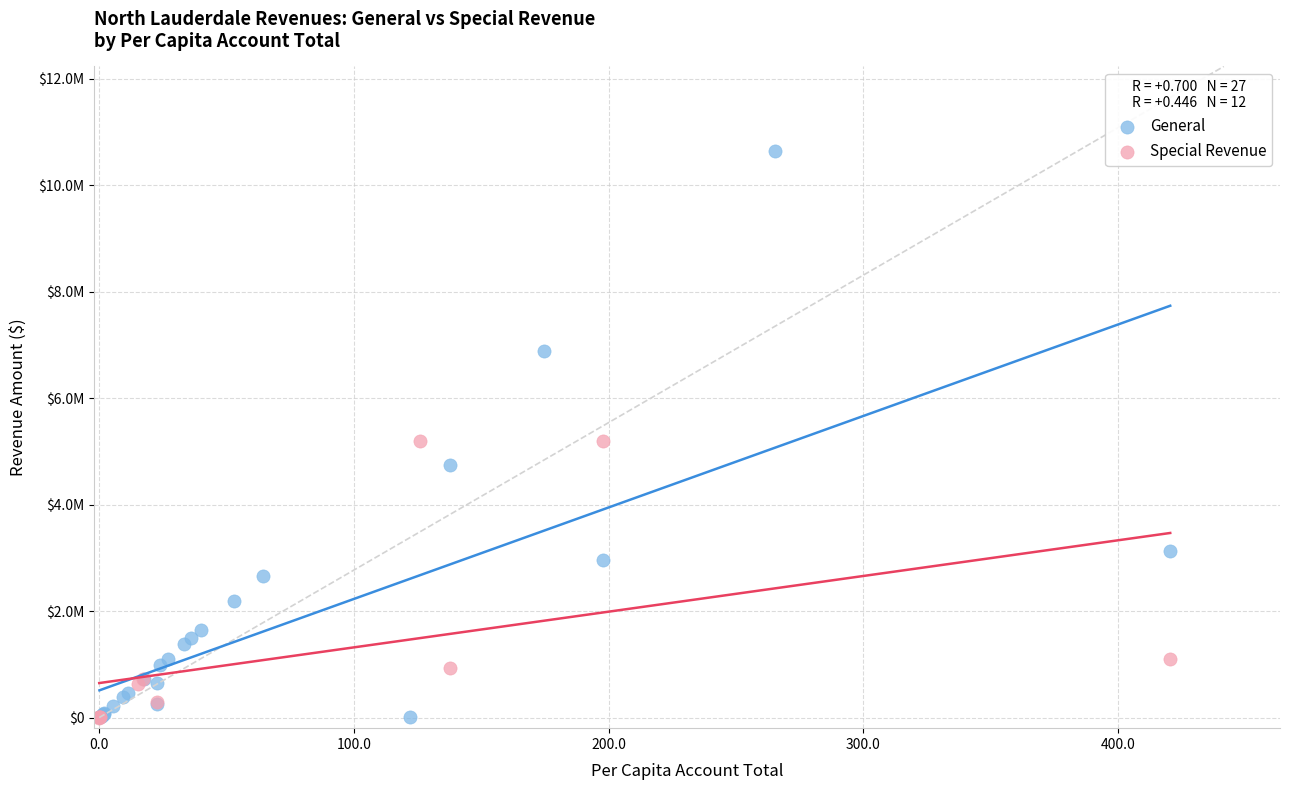

What are all the series names shown in the legend?

General, Special Revenue